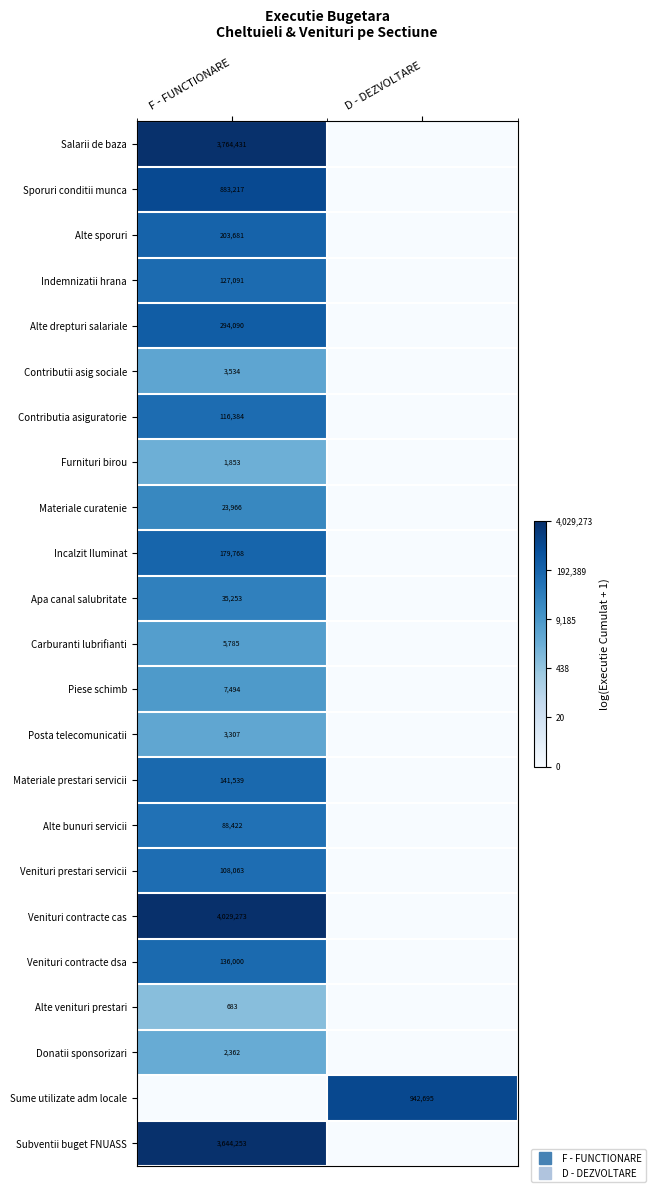

Rank the series at D - DEZVOLTARE from lowest to highest value.

Salarii de baza, Sporuri conditii munca, Alte sporuri, Indemnizatii hrana, Alte drepturi salariale, Contributii asig sociale, Contributia asiguratorie, Furnituri birou, Materiale curatenie, Incalzit Iluminat, Apa canal salubritate, Carburanti lubrifianti, Piese schimb, Posta telecomunicatii, Materiale prestari servicii, Alte bunuri servicii, Venituri prestari servicii, Venituri contracte cas, Venituri contracte dsa, Alte venituri prestari, Donatii sponsorizari, Subventii buget FNUASS, Sume utilizate adm locale